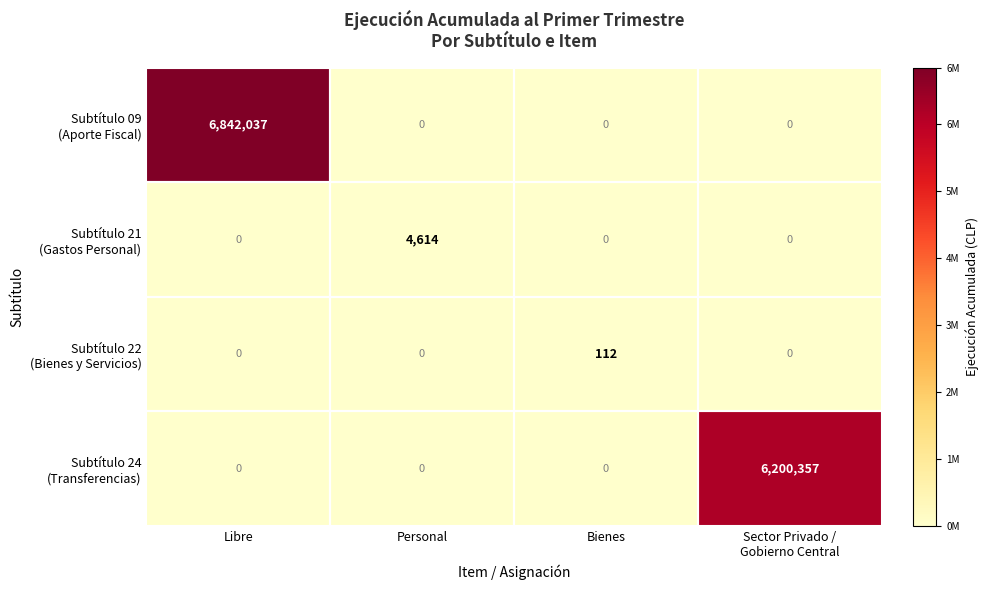

Count the number of categories in the chart.

4